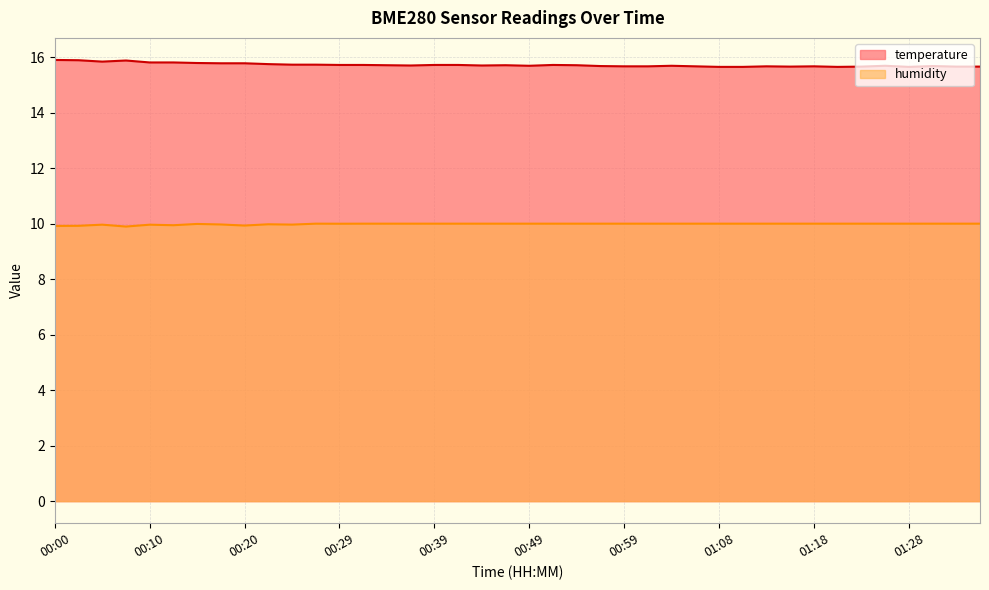

What is the highest value of the humidity series?

10.0